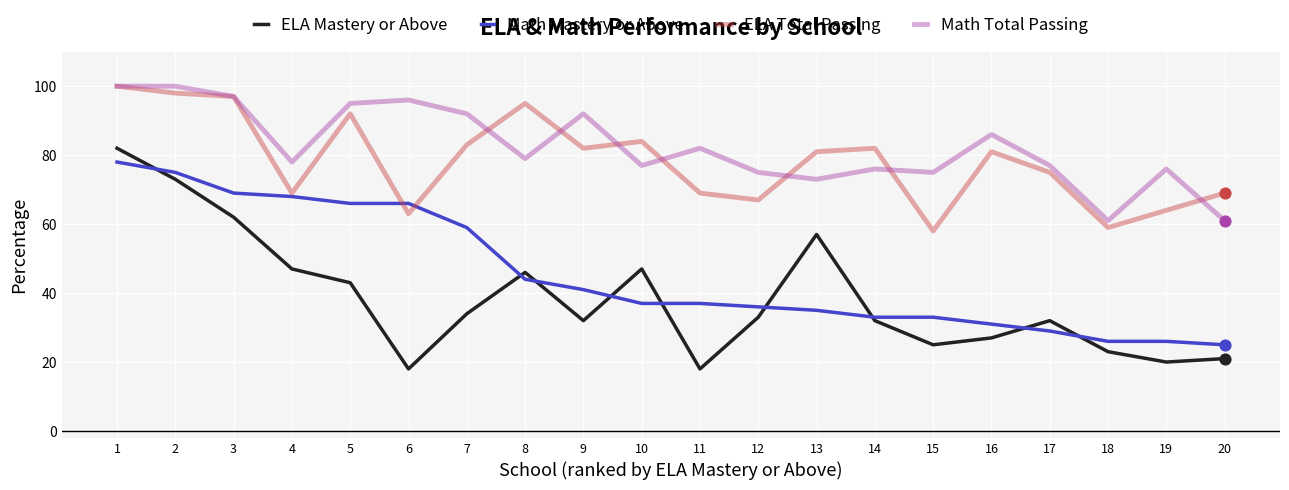

At which category is the sum across all series the highest?

1